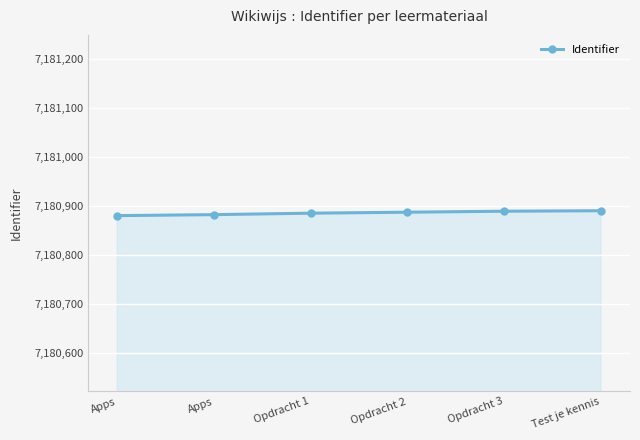

How many categories are shown in the chart?

6